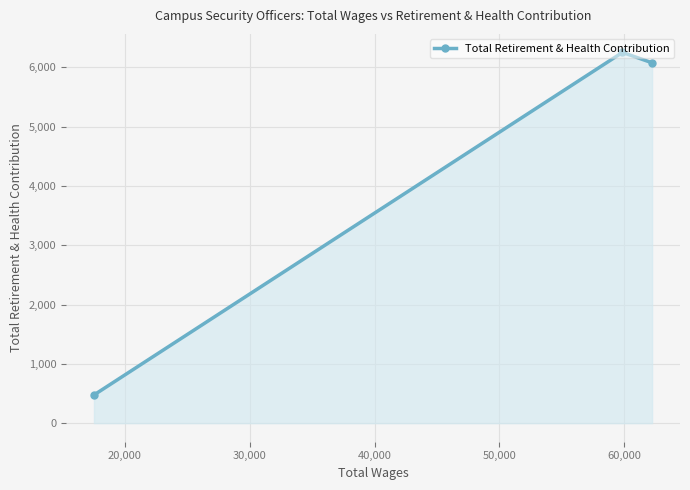

How many lines are shown in the chart?

1